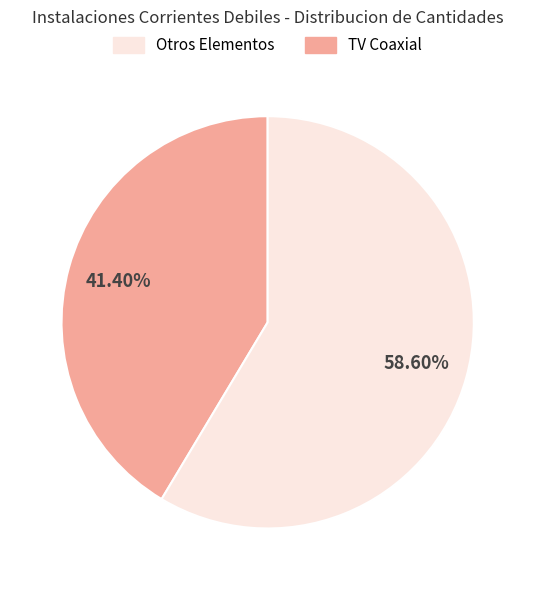

Is there any slice that represents more than half of the pie?

Yes